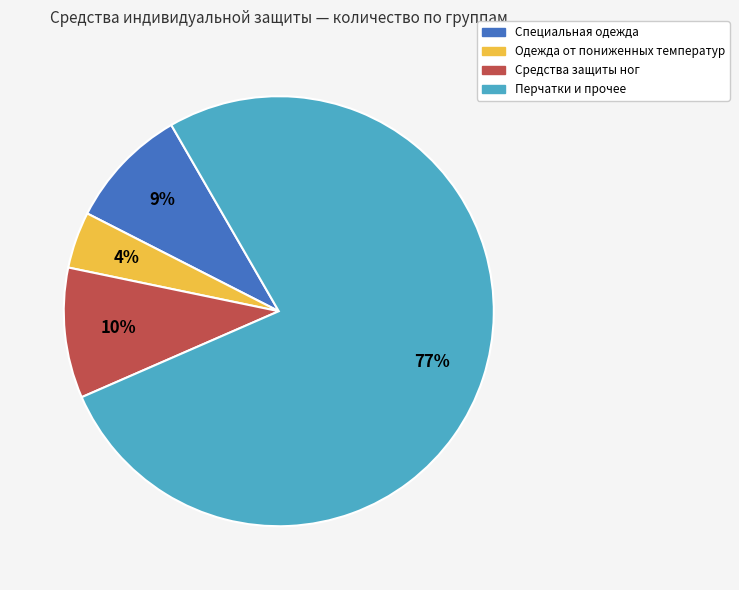

Does any single category account for the majority?

Yes